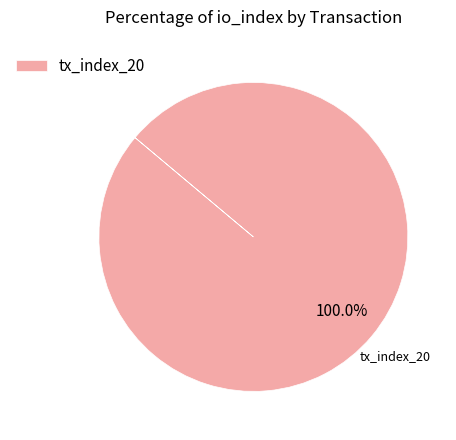

Does any single category account for the majority?

Yes